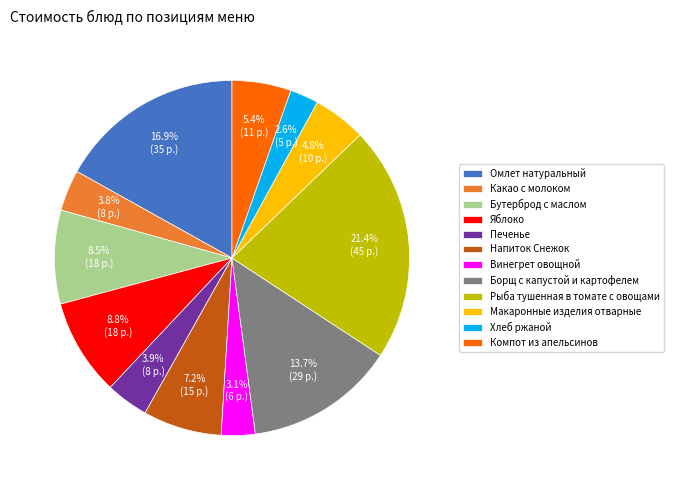

Is it true that Макаронные изделия отварные is 14% of the pie?

False